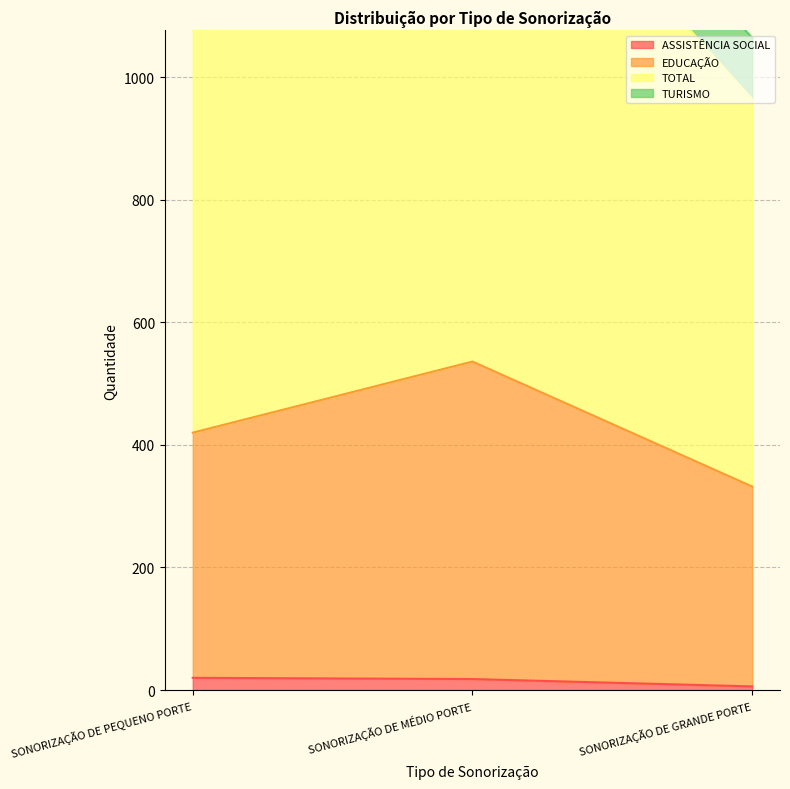

What is the label of the 1st point from the left?

SONORIZAÇÃO DE PEQUENO PORTE